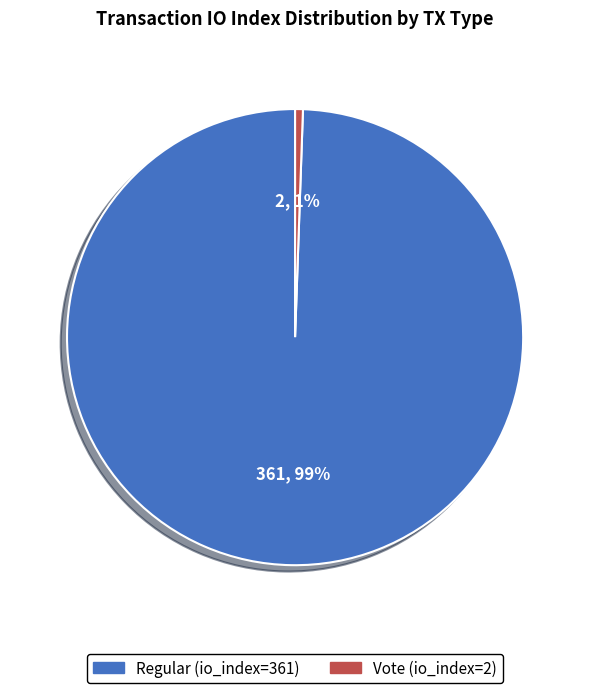

The Vote (io_index=2) slice represents 11% of the pie. True or false?

False